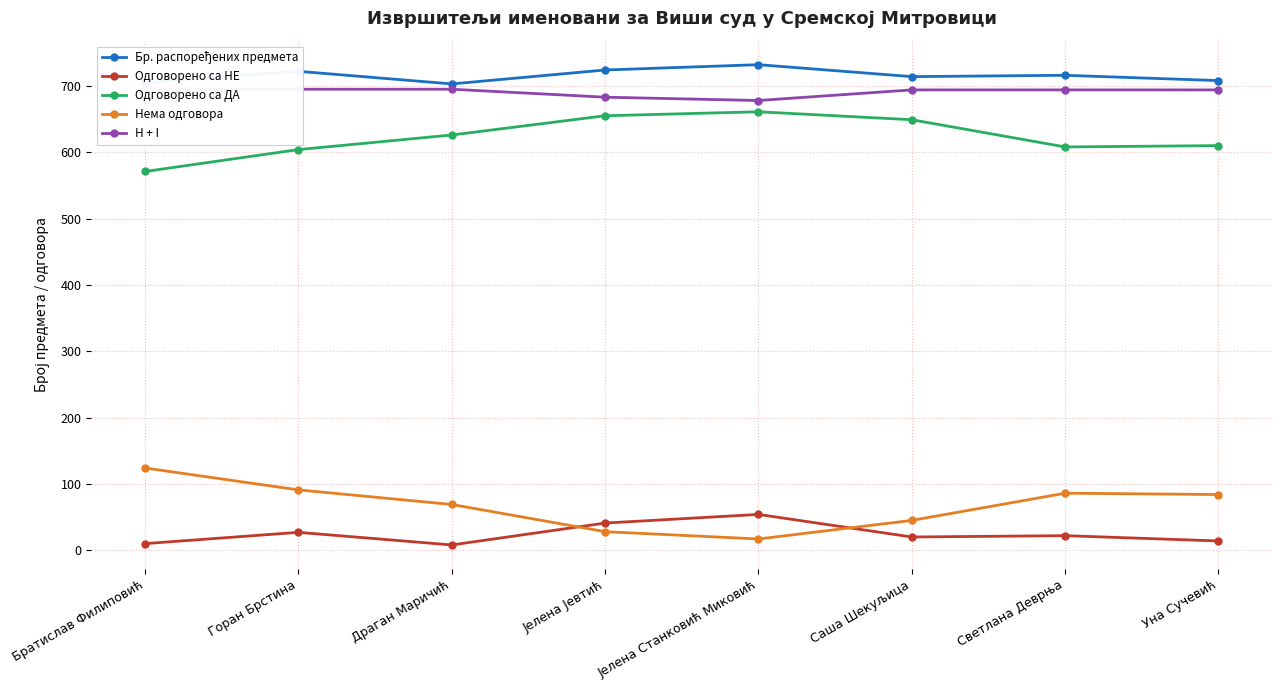

Read the H + I value at Светлана Деврња.

694